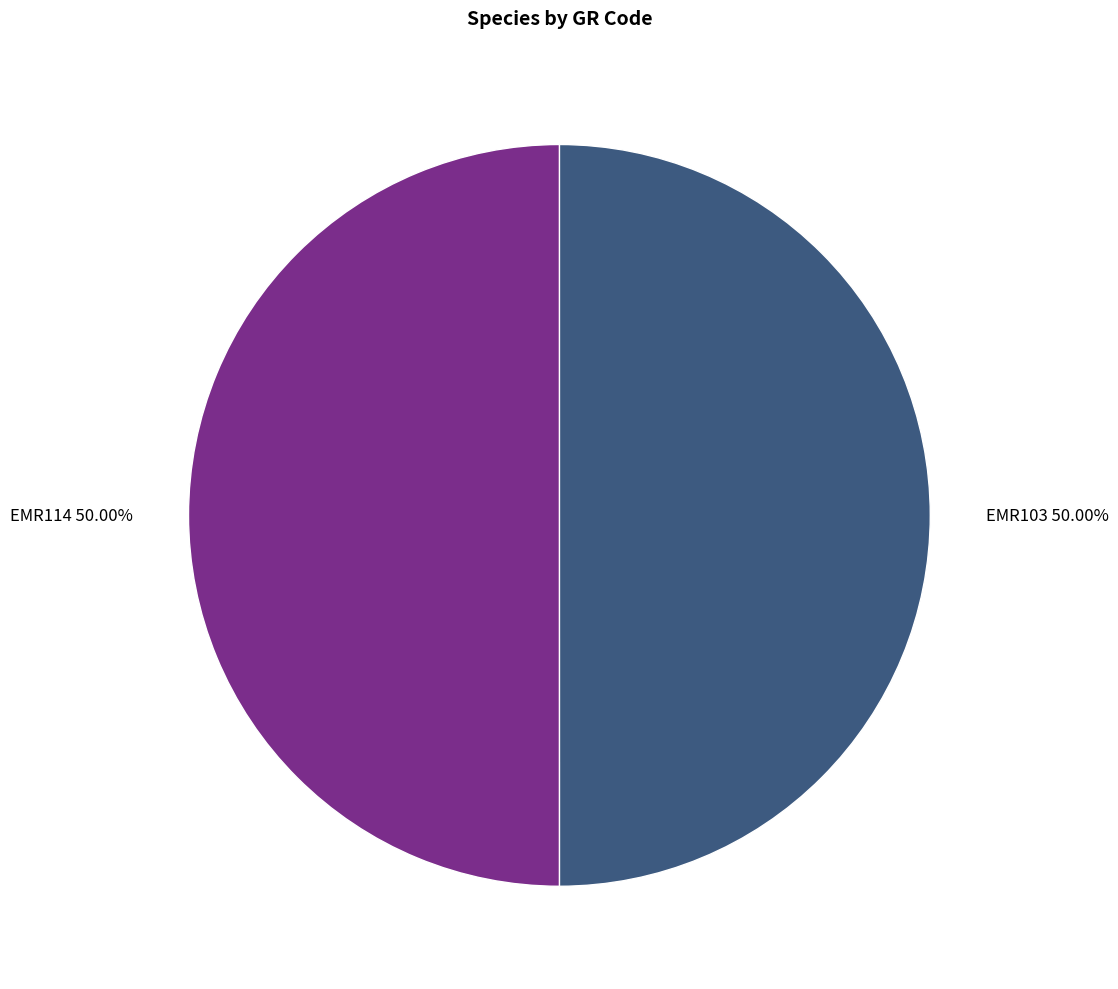

Is the sum of EMR103 50.00% and EMR114 50.00% greater than half?

Yes